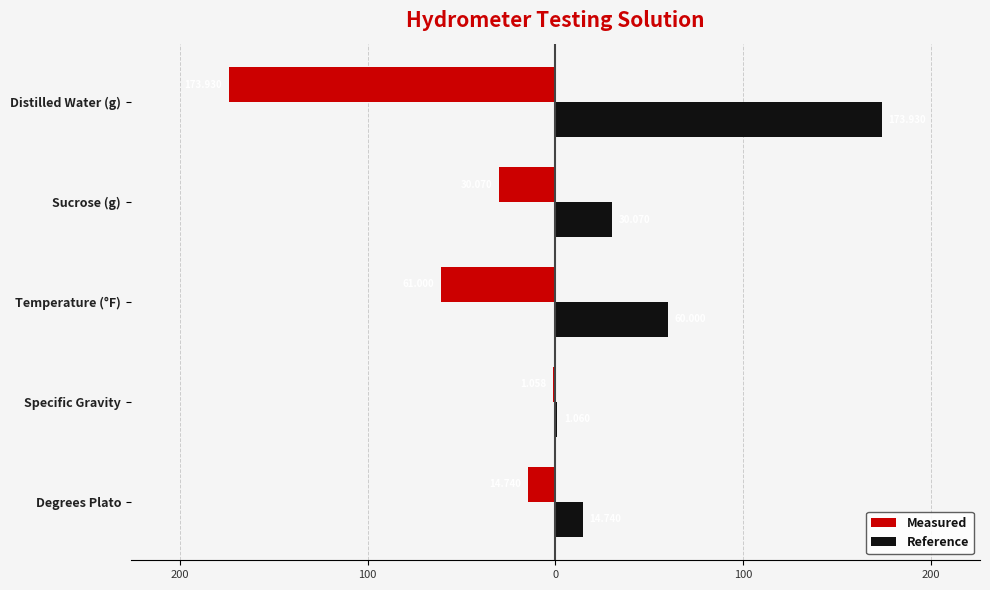

What is the average value of the Reference series?

56.0